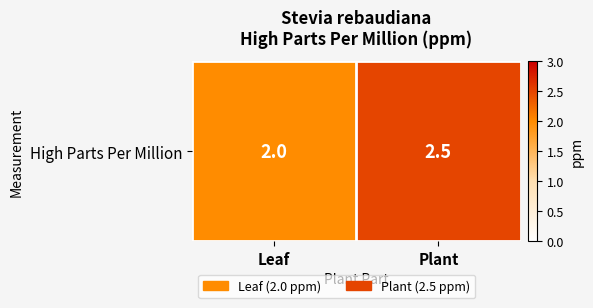

What is the ratio of the value at Leaf to the value at Plant?

0.8